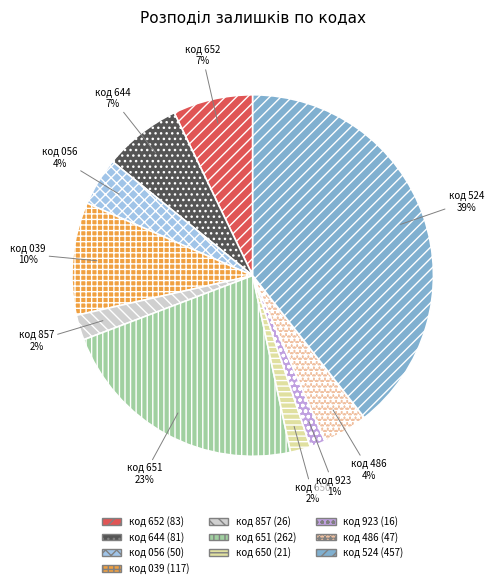

Is it true that код 486 is 4% of the pie?

True